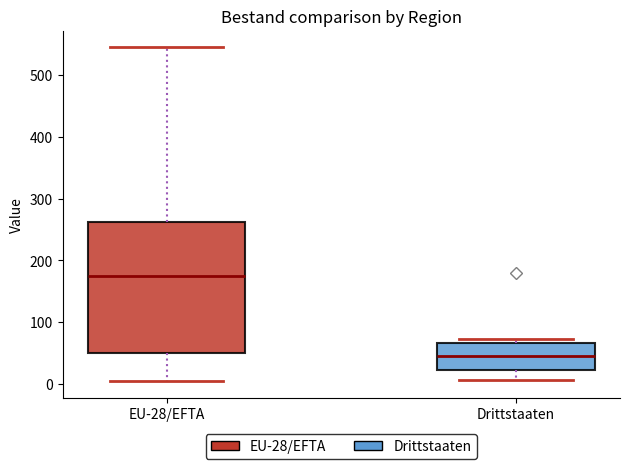

Reading left to right, transcribe this box plot: for each box, give where its median line is, the range the box spans, and where its two whiskers end, as read against the y-axis. The values are not printed on the chart, so give them approximately, as read against the axis.

EU-28/EFTA: median 170, box 50 to 260, whiskers 10 to 550
Drittstaaten: median 50, box 20 to 70, whiskers 10 to 70 (just above the box's upper edge)